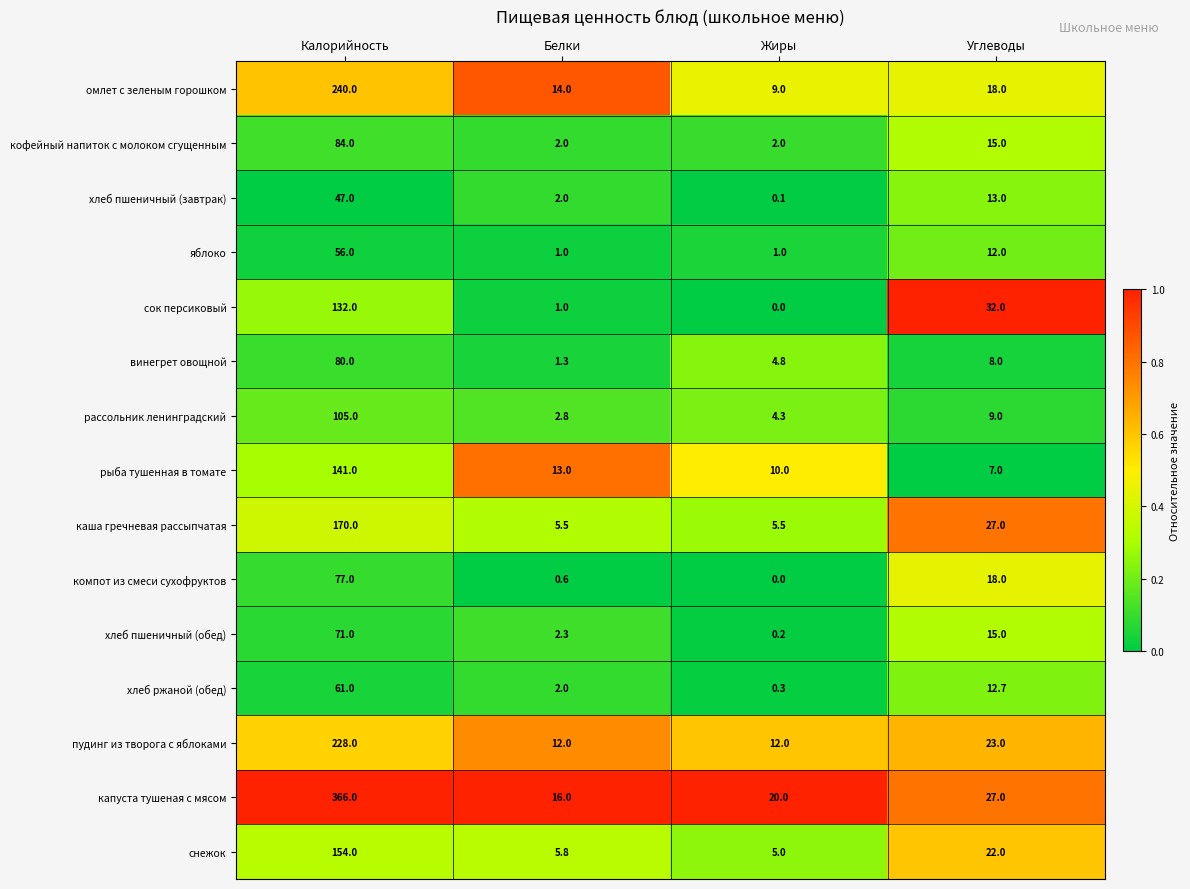

At how many categories does at least one series exceed 0?

4